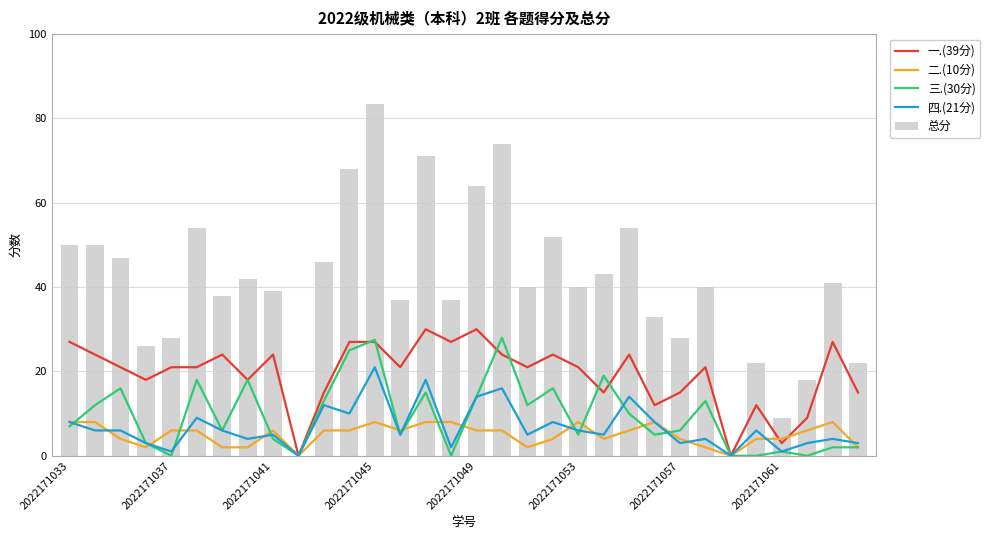

What is the highest value of the 四.(21分) series?

21.0